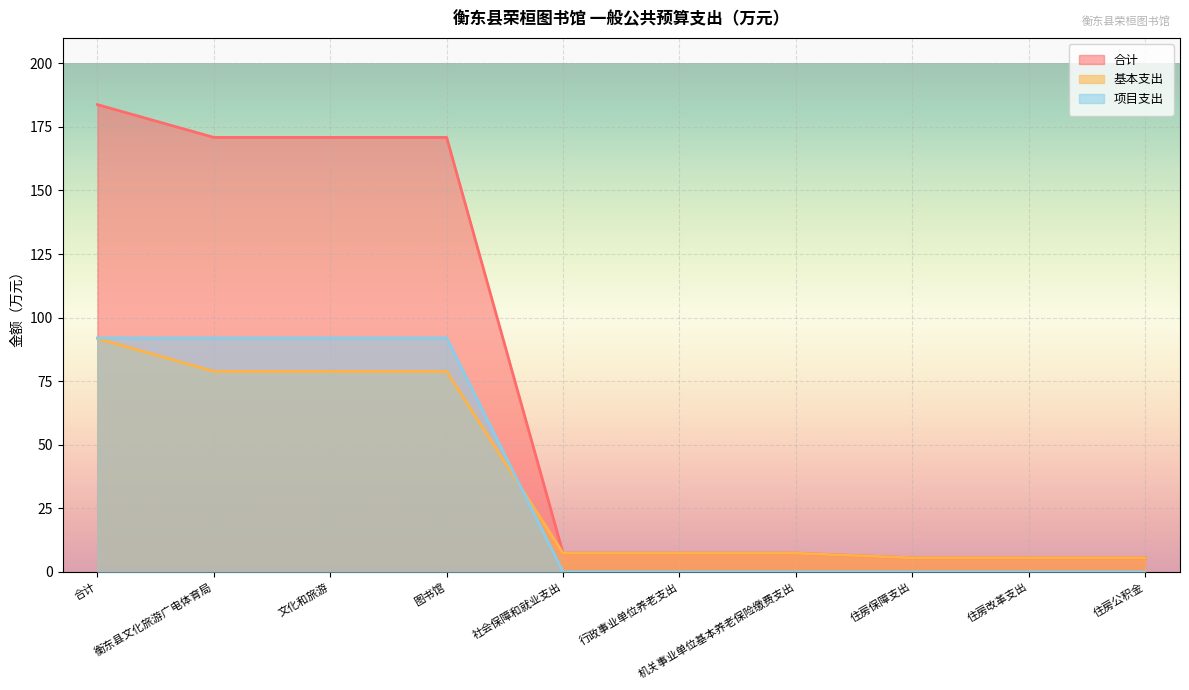

True or false: 项目支出 and 基本支出 cross at least once.

True